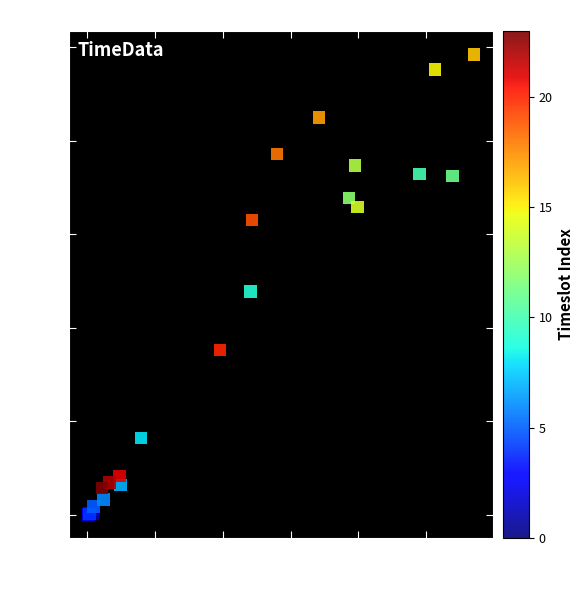

What Y value in the scatter plot is closest to 2464?

2389